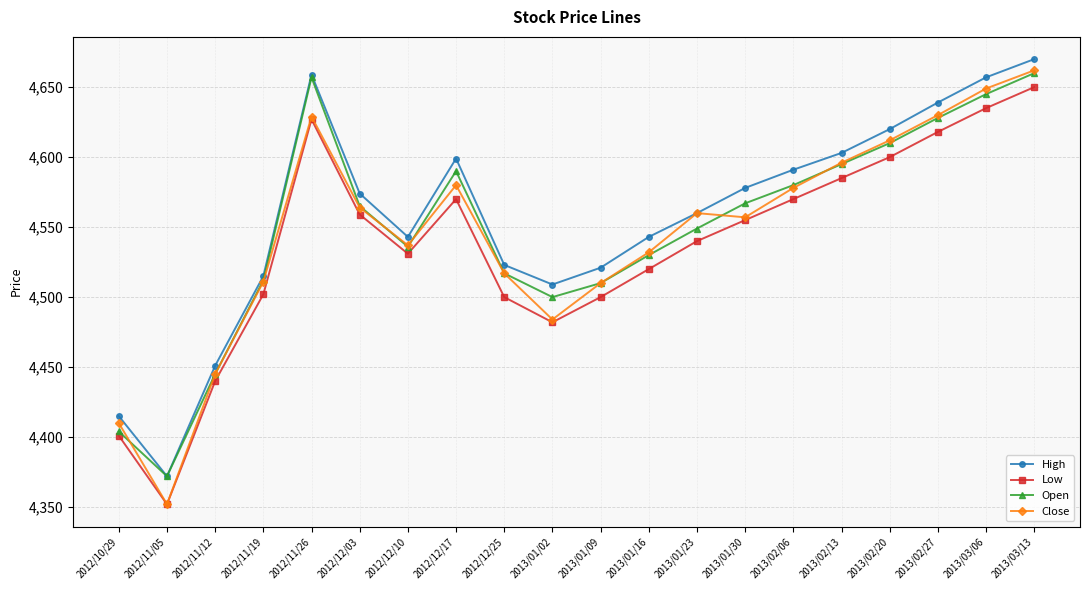

Where is the first local minimum for Low?

2012/11/05